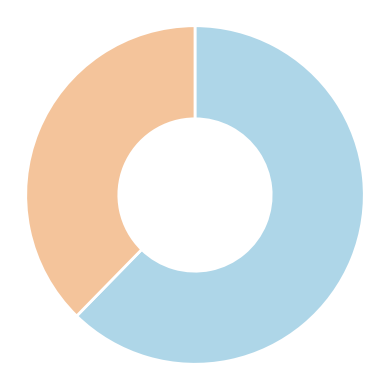

Is there any slice that represents more than half of the pie?

Yes